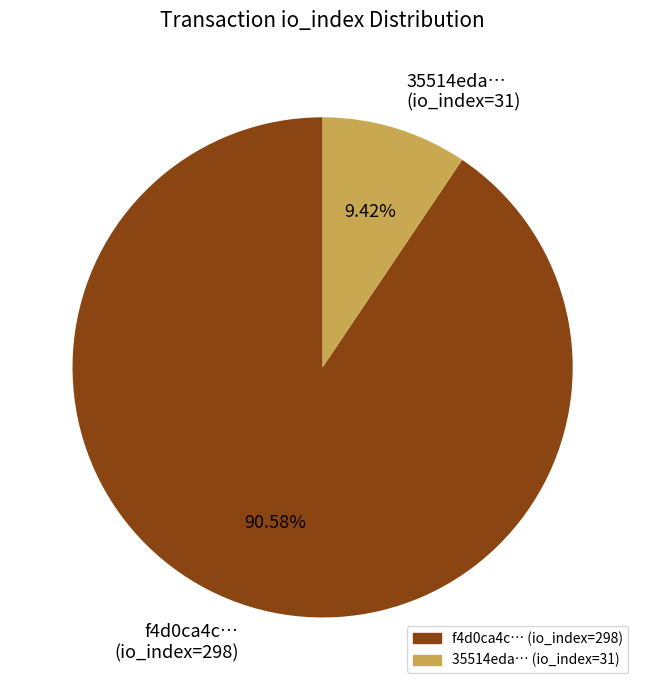

Do f4d0ca4c… (io_index=298) and 35514eda… (io_index=31) together represent more than half of the pie?

Yes